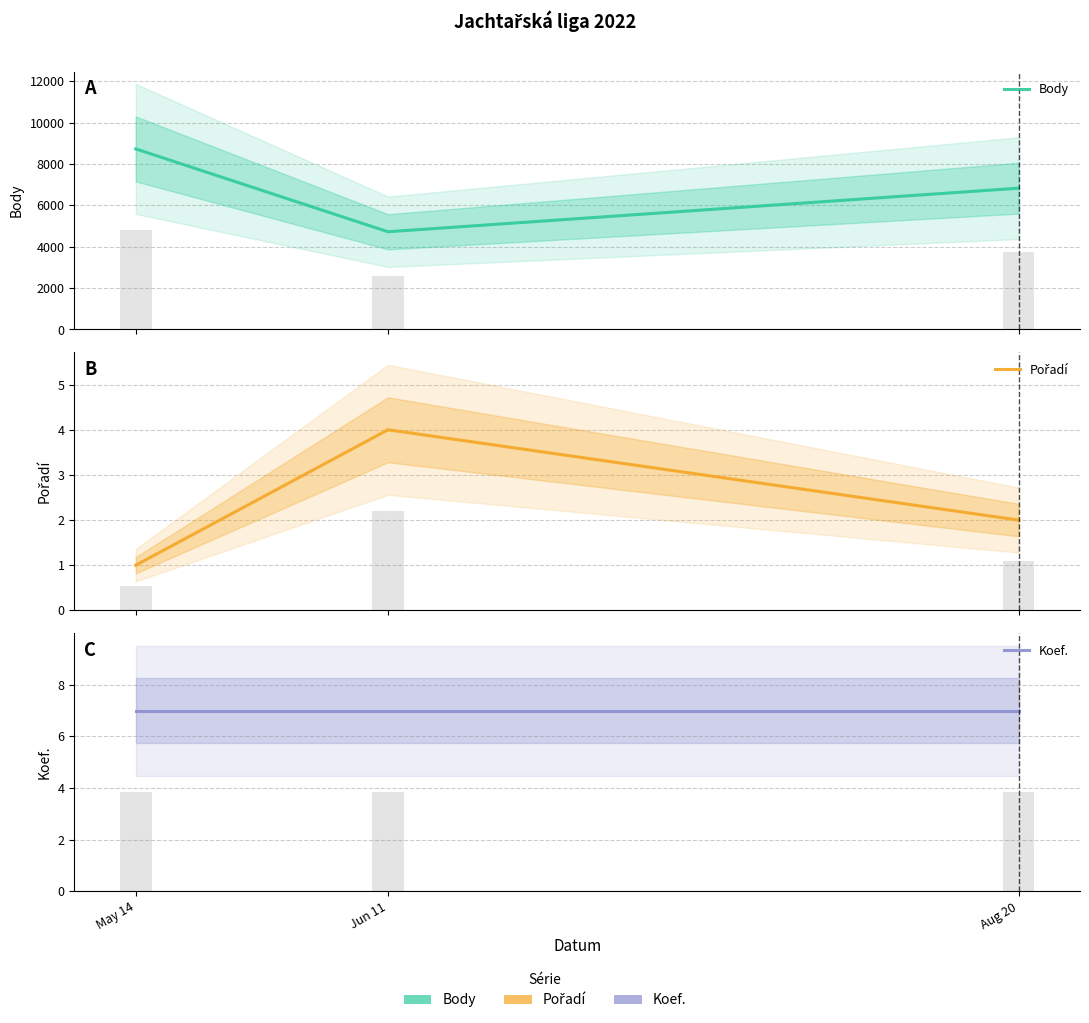

What are all the series names shown in the legend?

Body, Pořadí, Koef.